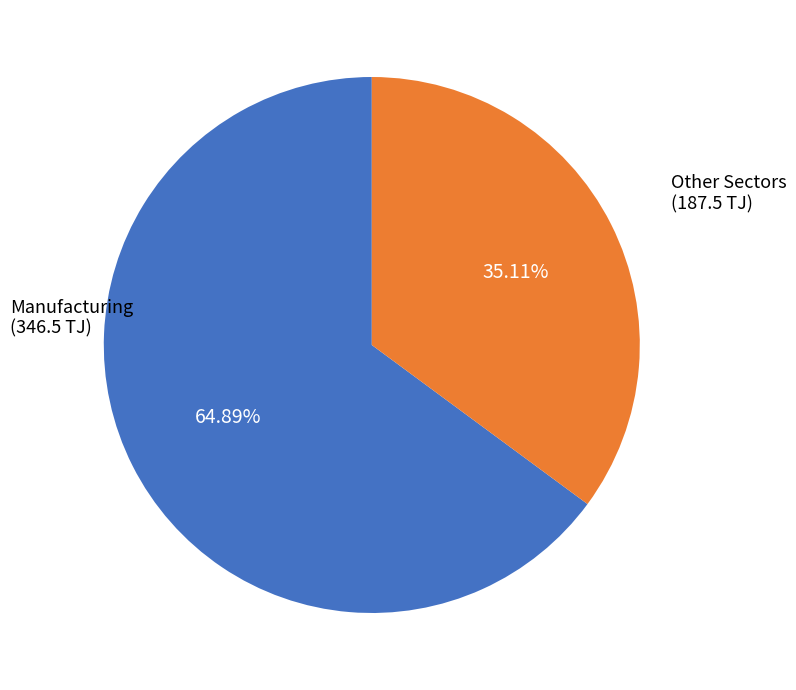

Is there a majority slice in this chart?

Yes